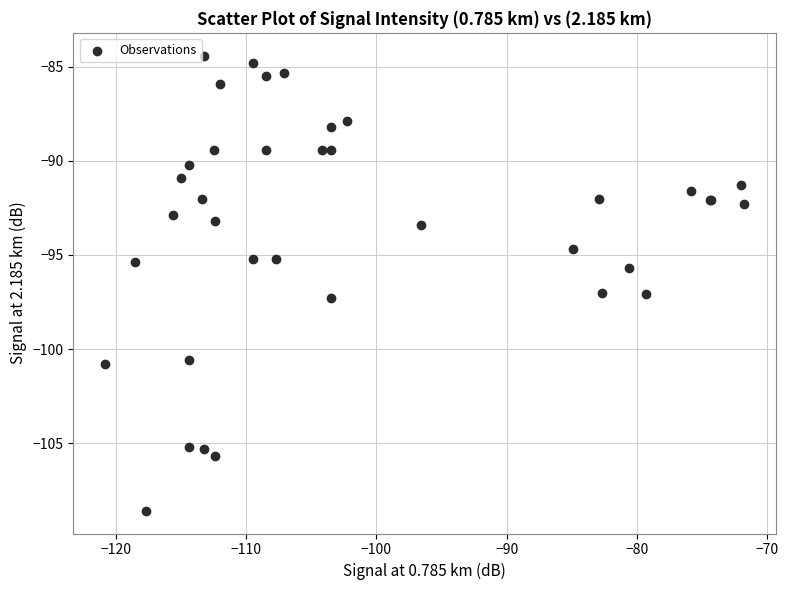

What Y value in the scatter plot is closest to -96?

-95.7